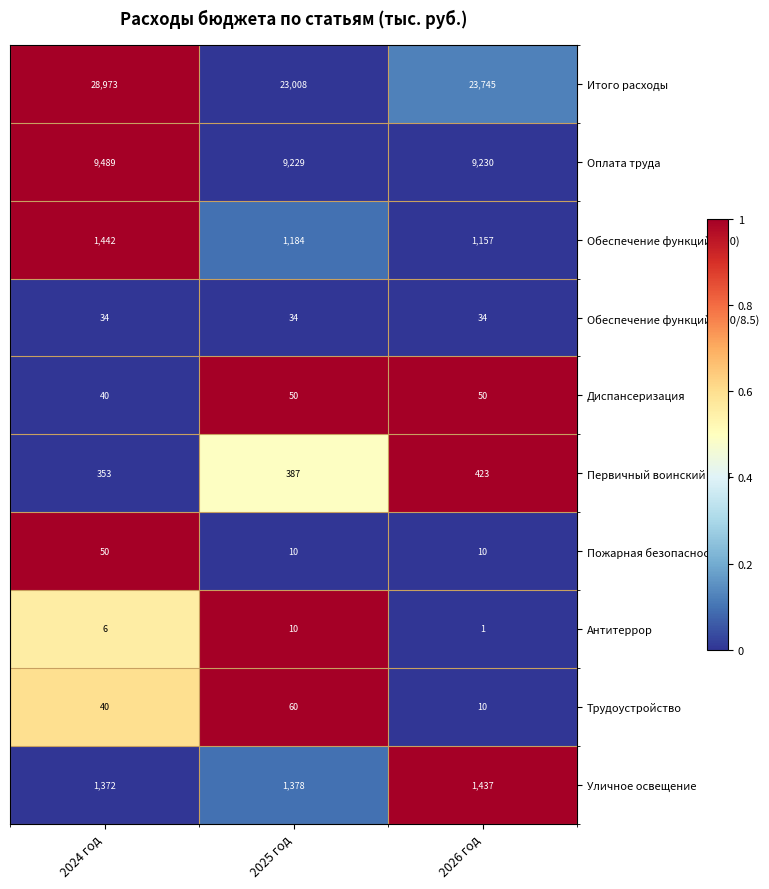

List the labels in order of Обеспечение функций (190) value, largest first.

2024 год, 2025 год, 2026 год